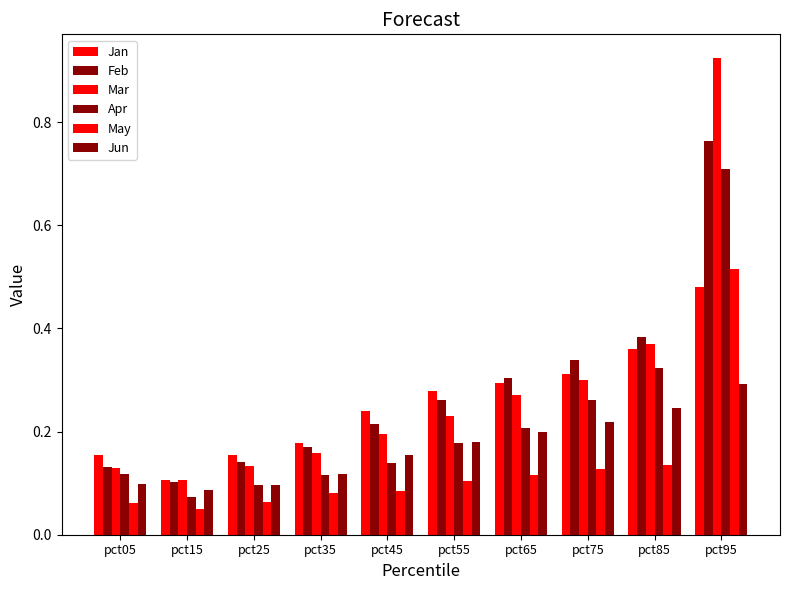

How many distinct data groups are displayed?

6